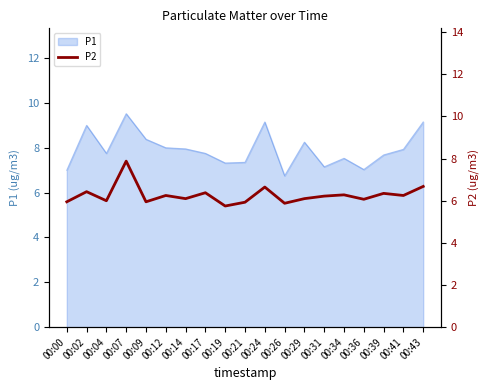

What is the ratio of the value at 00:43 to the value at 00:09?

1.1